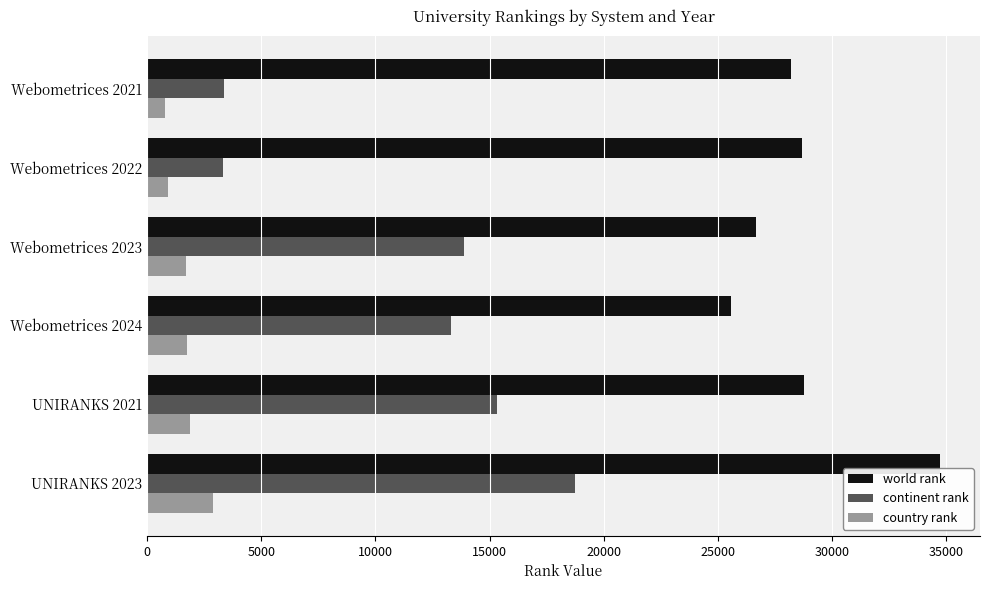

The country rank series shows 1691 at Webometrices 2023. True or false?

True